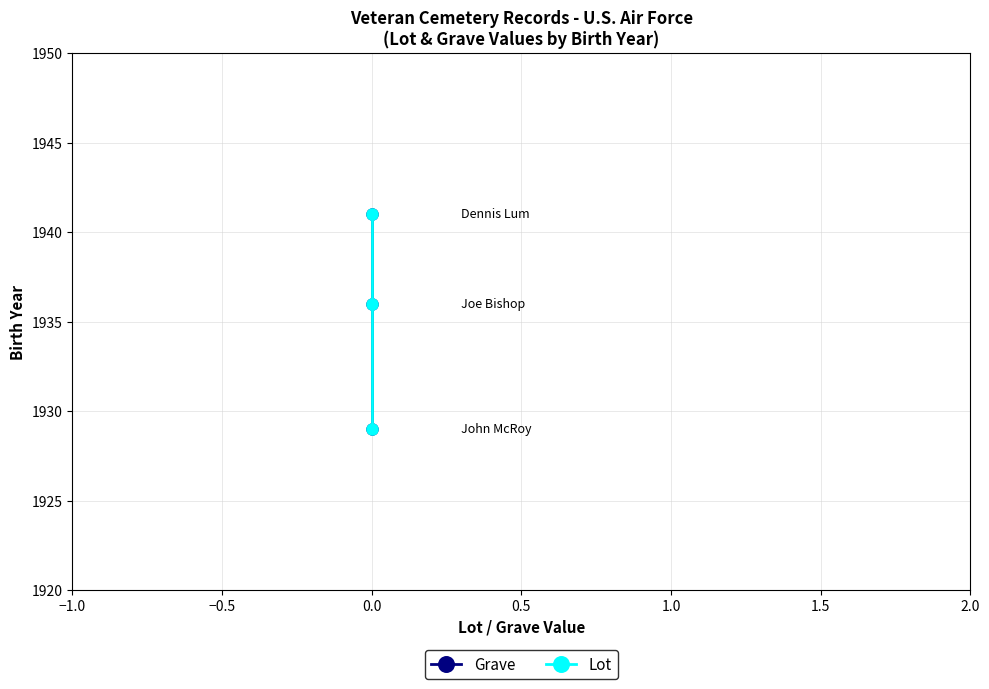

Between −0.5 and −1.0, which is larger?

−0.5